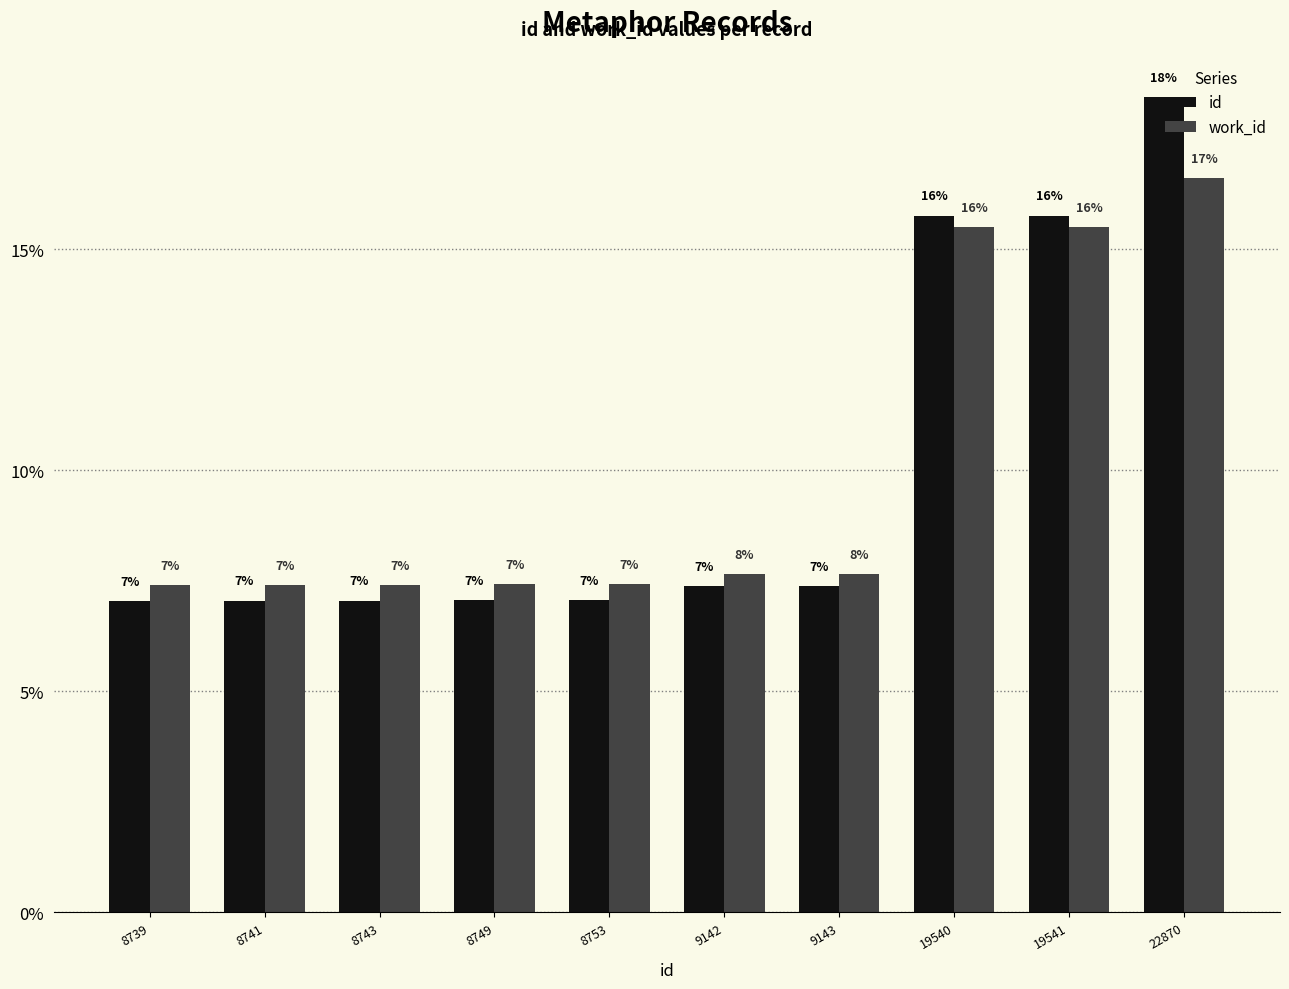

At which label is id closest to 12?

19540